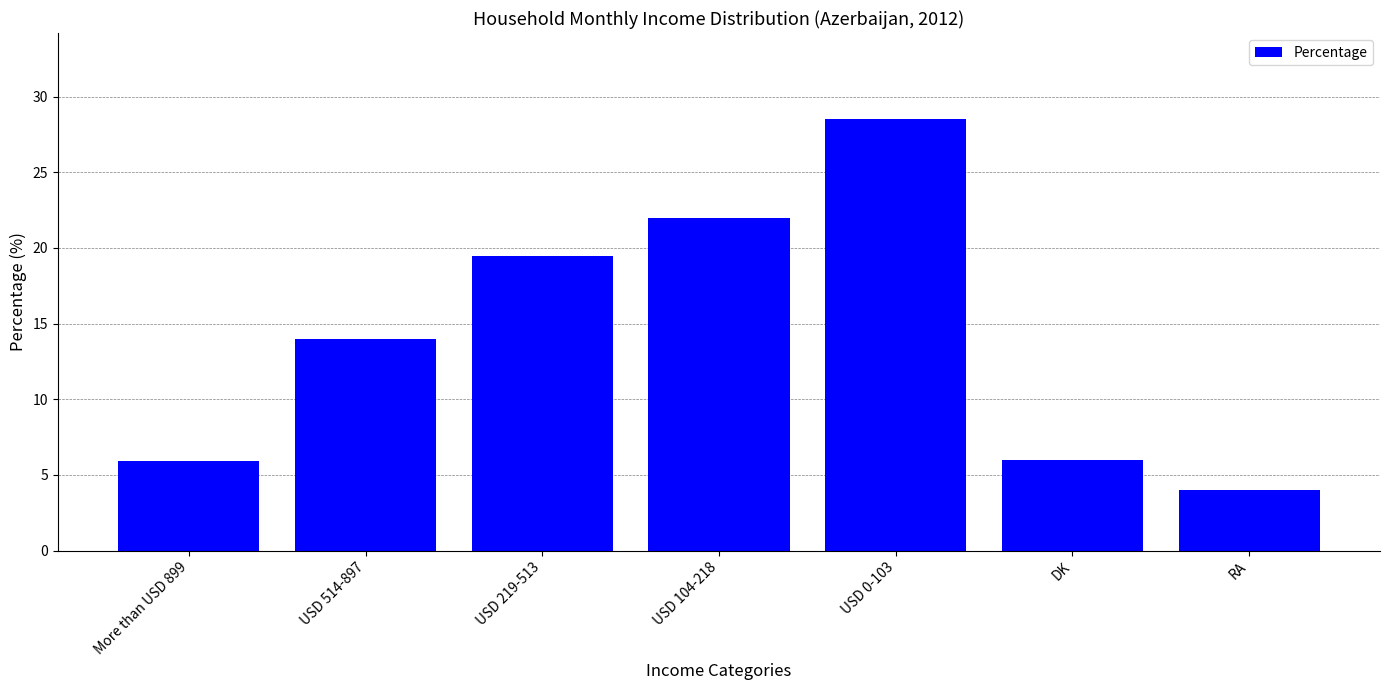

What is the sum of the values at USD 0-103 and USD 219-513?

48.0